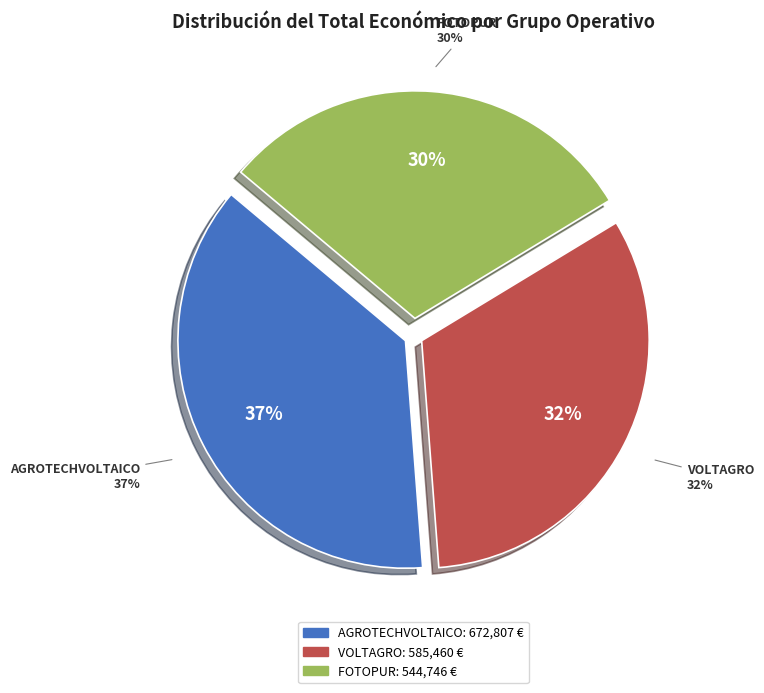

Approximately how many times larger is the value at FOTOPUR compared to VOLTAGRO?

0.9